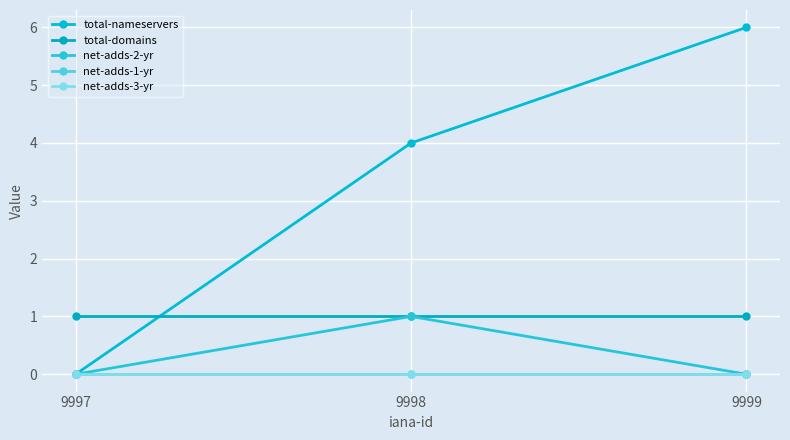

Rank the series by their maximum value, from highest to lowest.

total-nameservers, total-domains, net-adds-2-yr, net-adds-1-yr, net-adds-3-yr